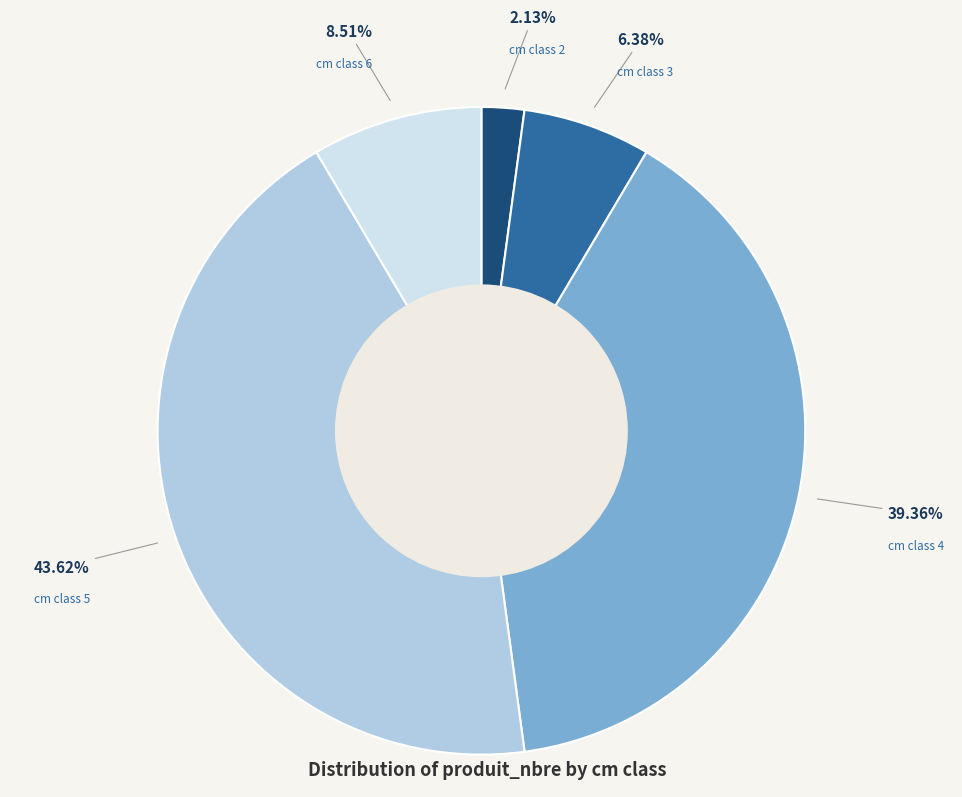

Is there any slice that represents more than half of the pie?

No